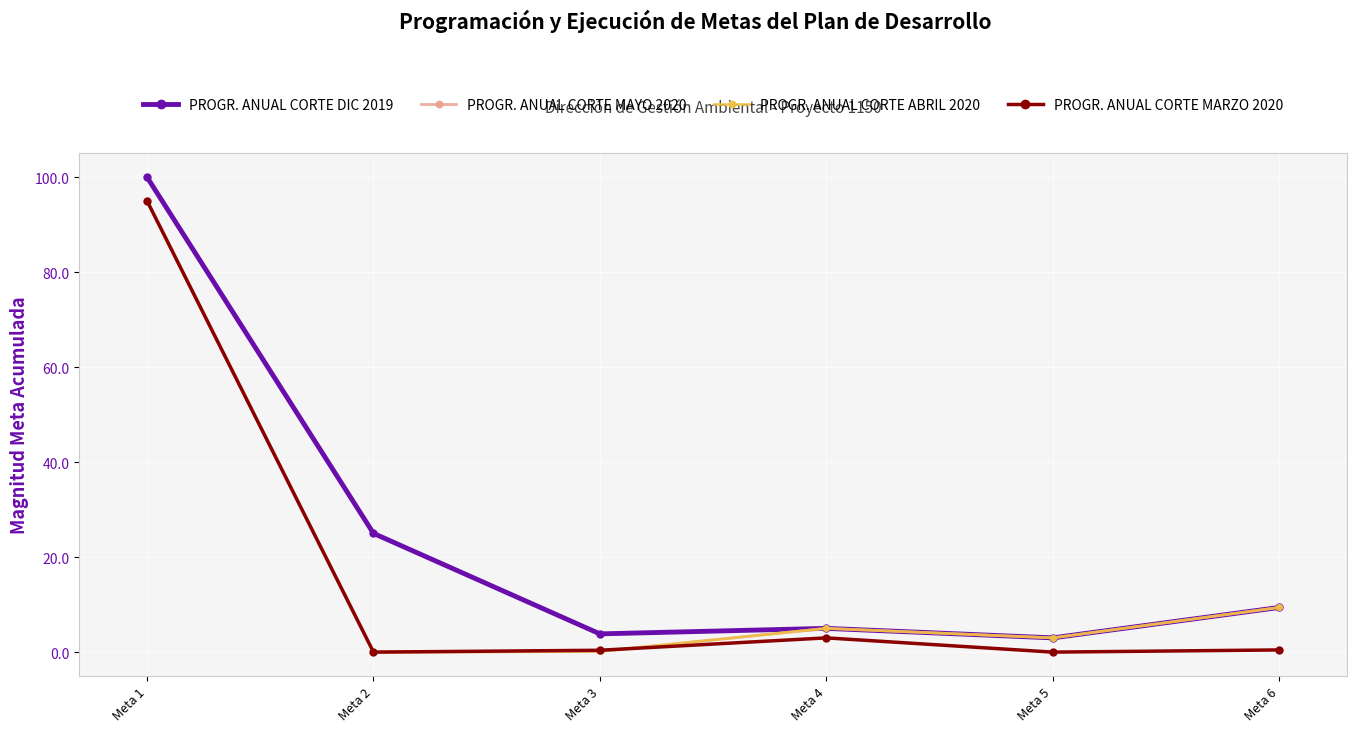

Does the chart have visible grid lines?

Yes